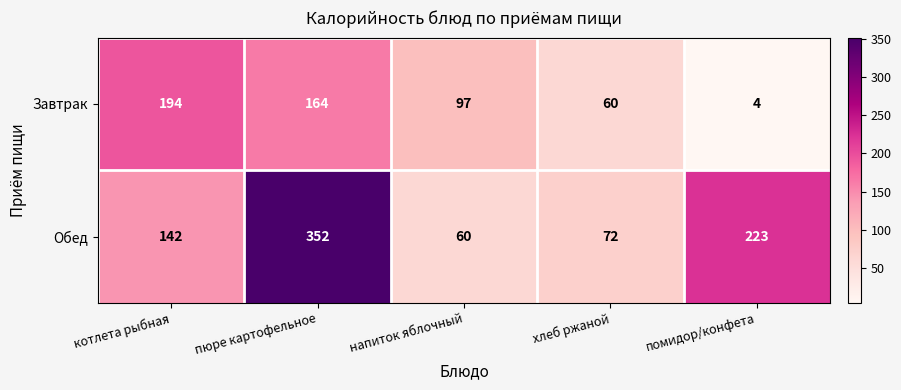

Reading left to right, transcribe all the data shown in this chart.

Завтрак: 194	164	97	60	4
Обед: 142	352	60	72	223